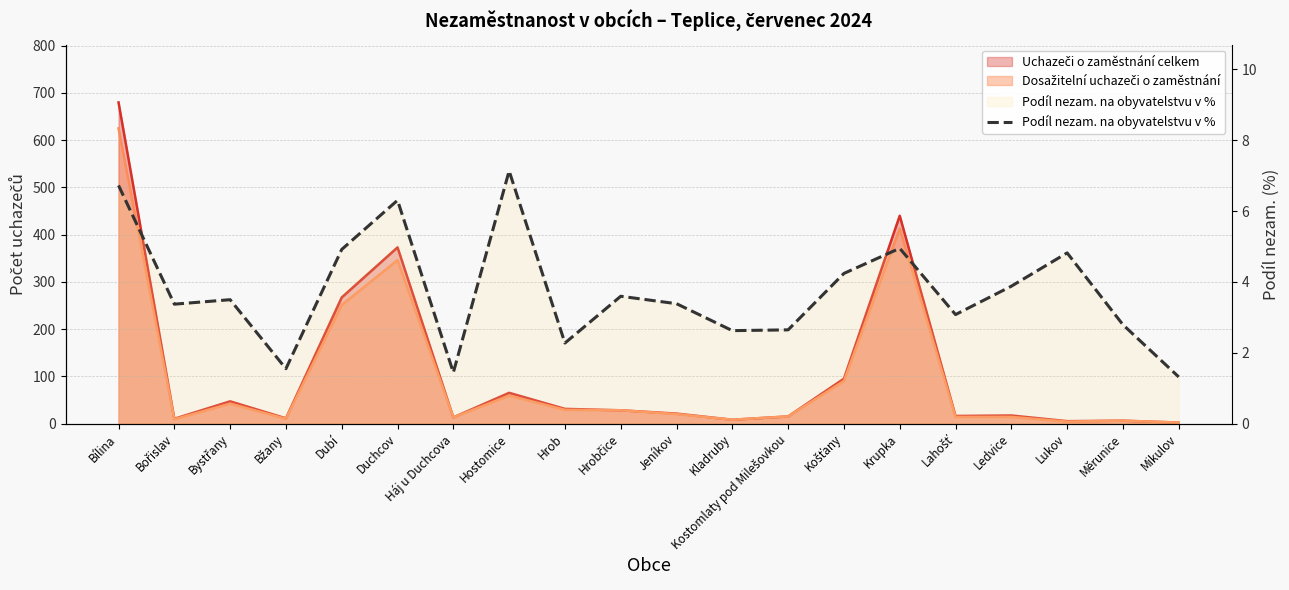

Is it true that the value at Bořislav is 2.0?

False